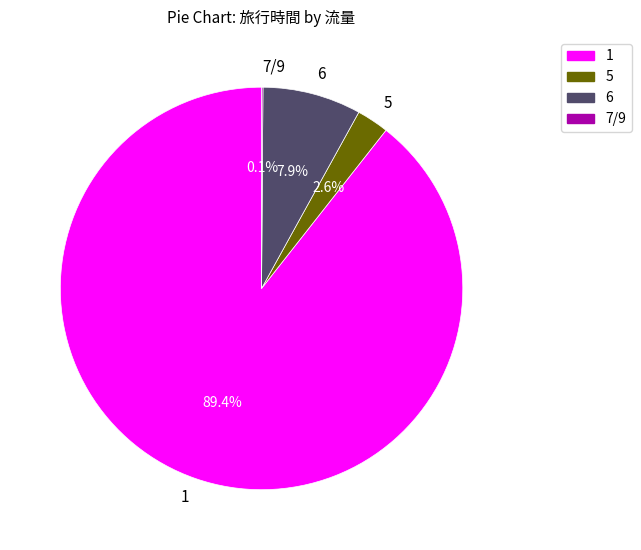

Does 1 account for over 50% of the chart?

Yes